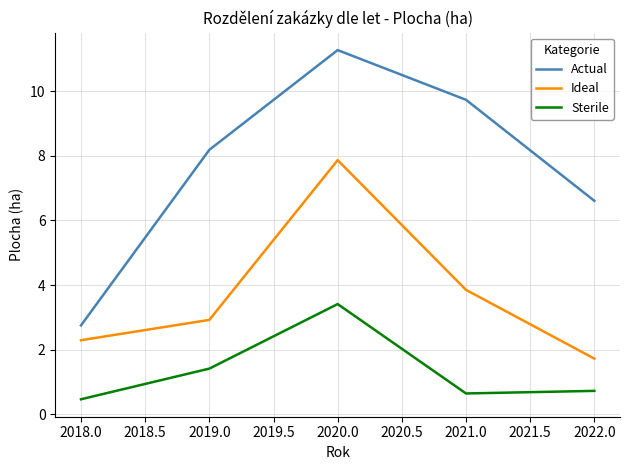

What position from the left is 2020.0?

3